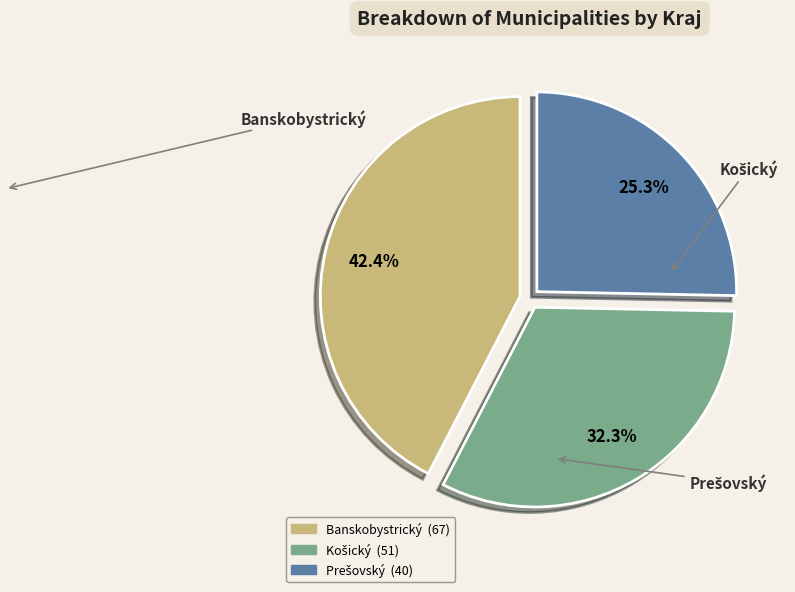

What percentage is NOT represented by Banskobystrický?

57.6%